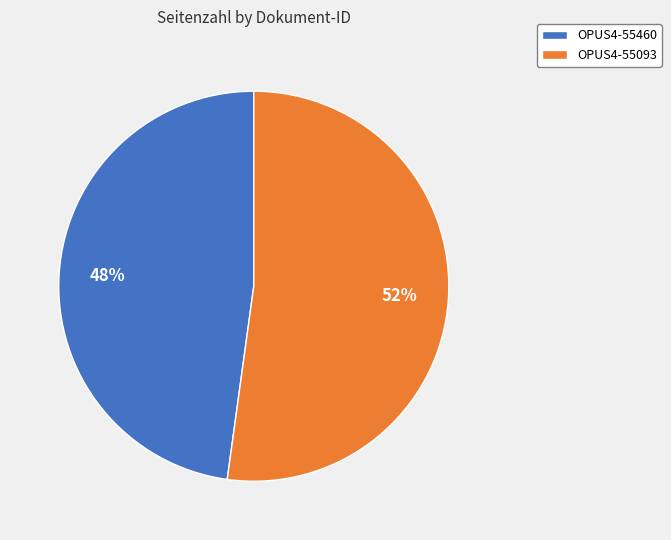

Approximately how many times larger is the value at OPUS4-55093 compared to OPUS4-55460?

1.1